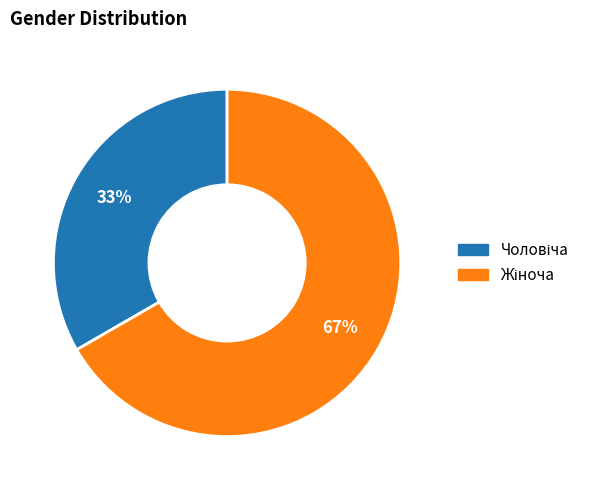

Is there a majority slice in this chart?

Yes